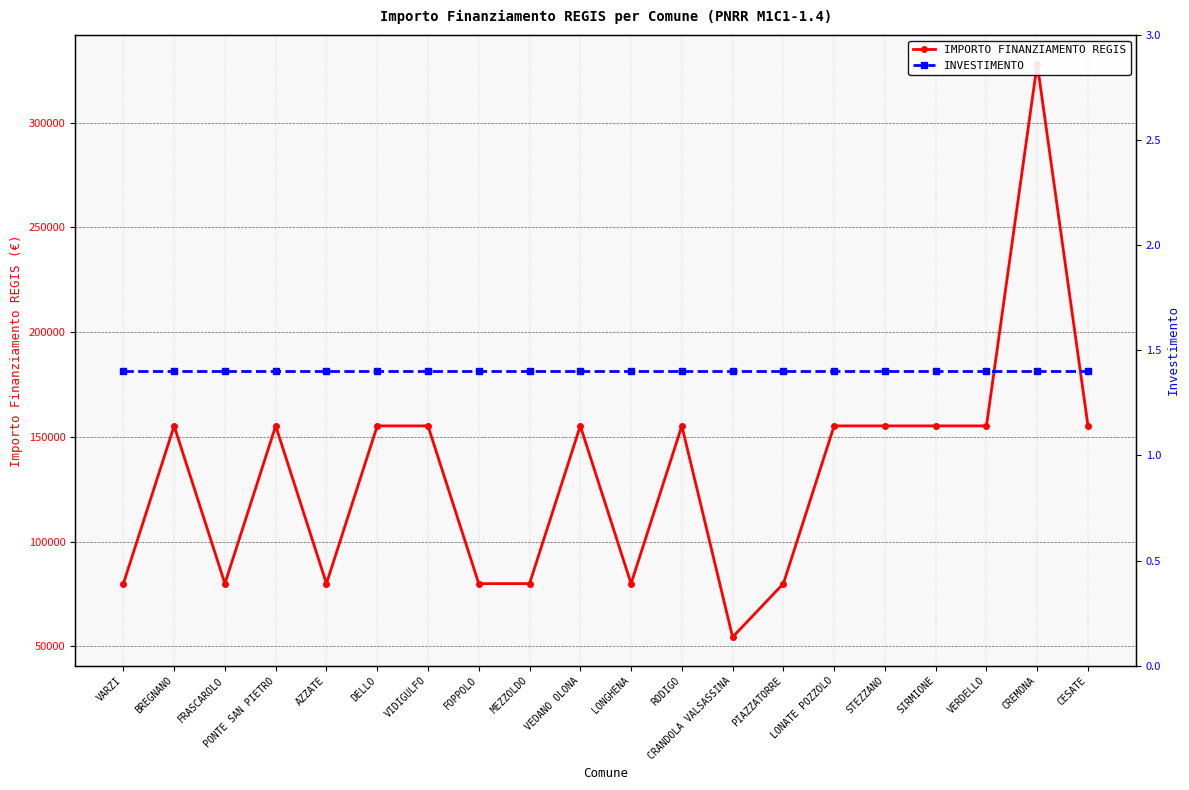

What are all the series names shown in the legend?

IMPORTO FINANZIAMENTO REGIS, INVESTIMENTO